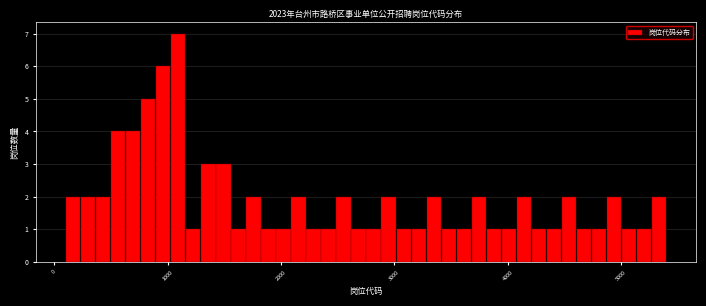

Read against the x-axis, roughly where is the centre of the tallest bar?

1100